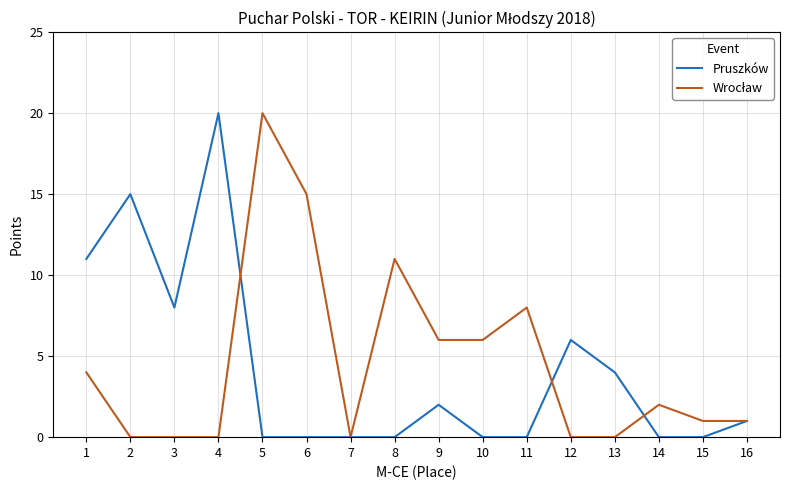

What is the total value across all series at 5?

20